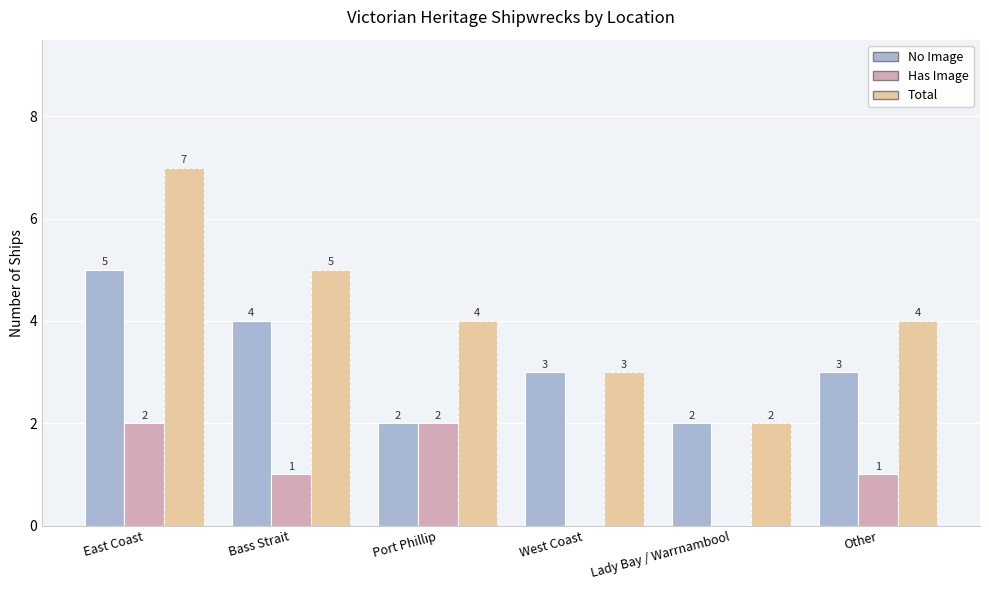

What is the sum of all No Image values?

19